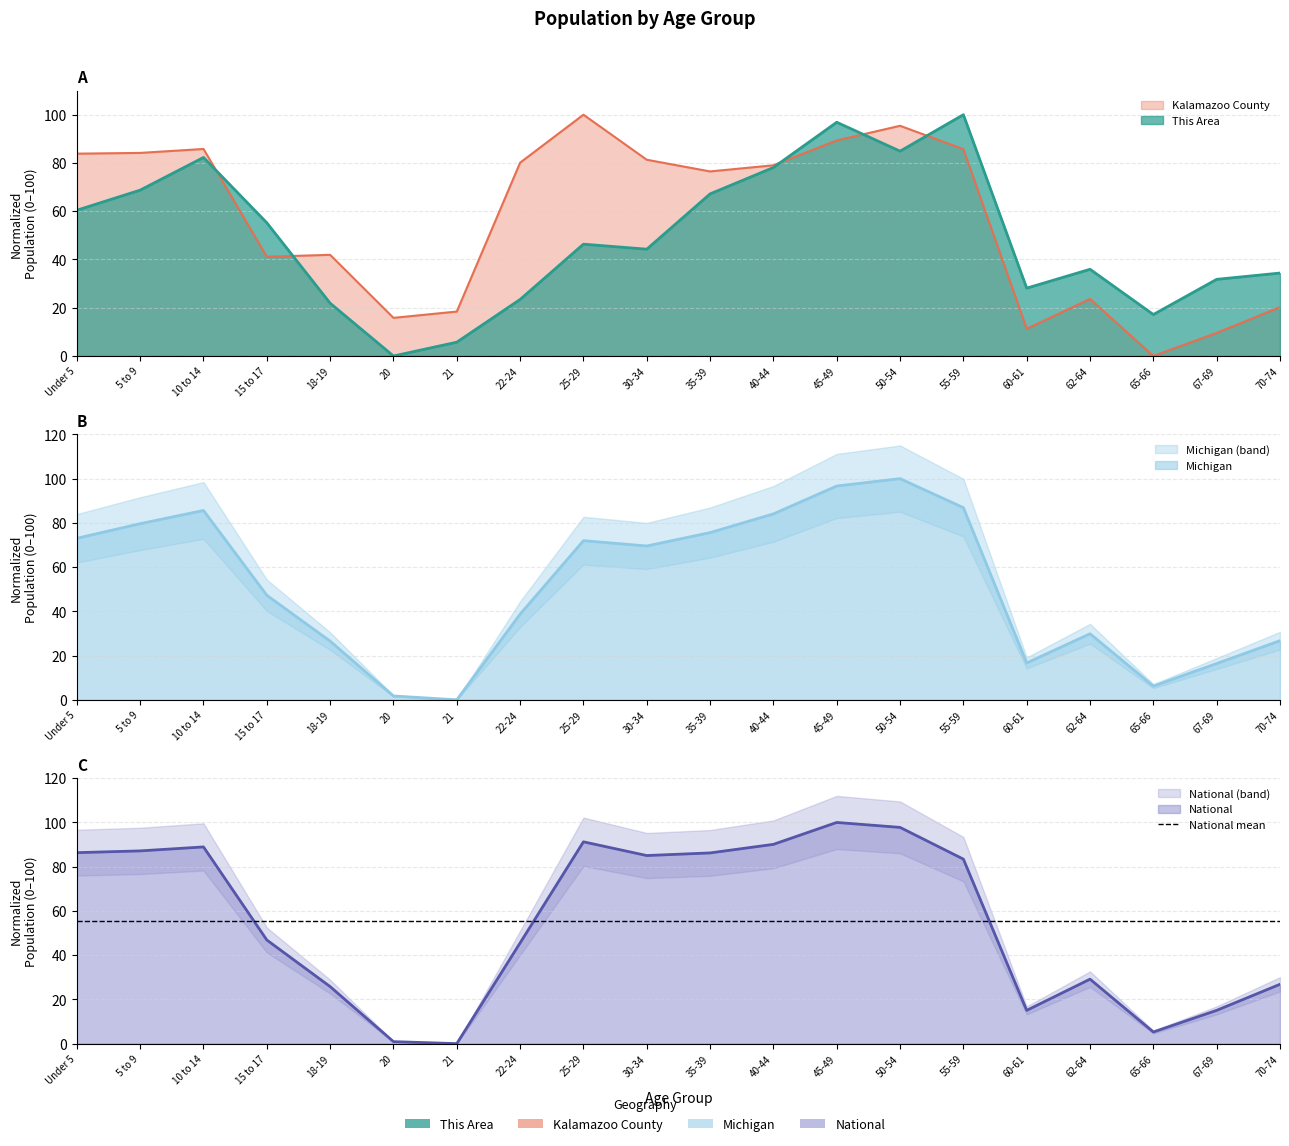

What is the label of the 15th point from the left?

55-59